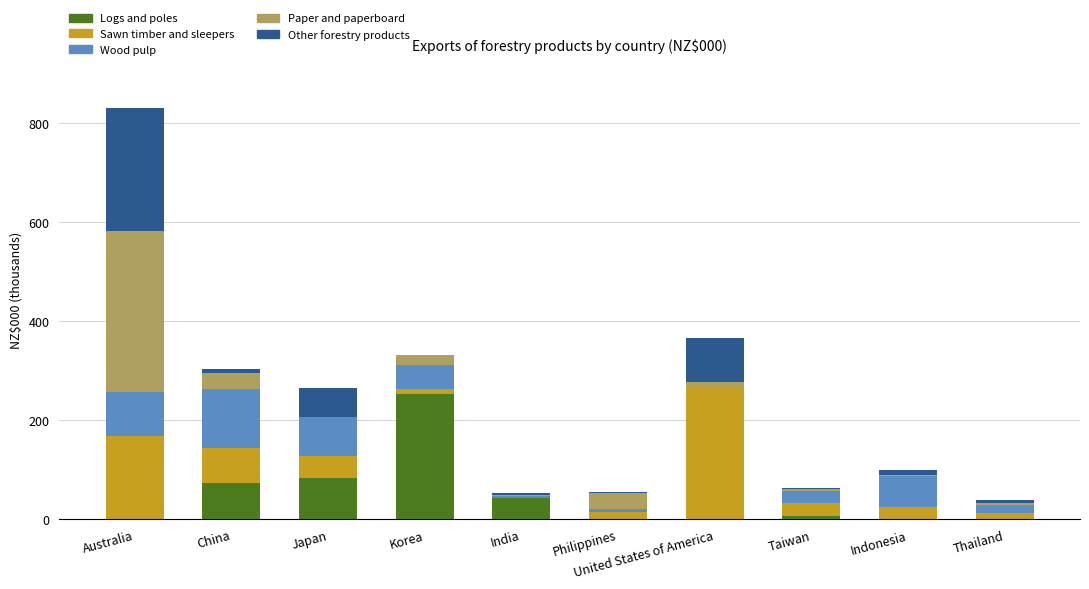

At which category is the sum across all series the highest?

Australia